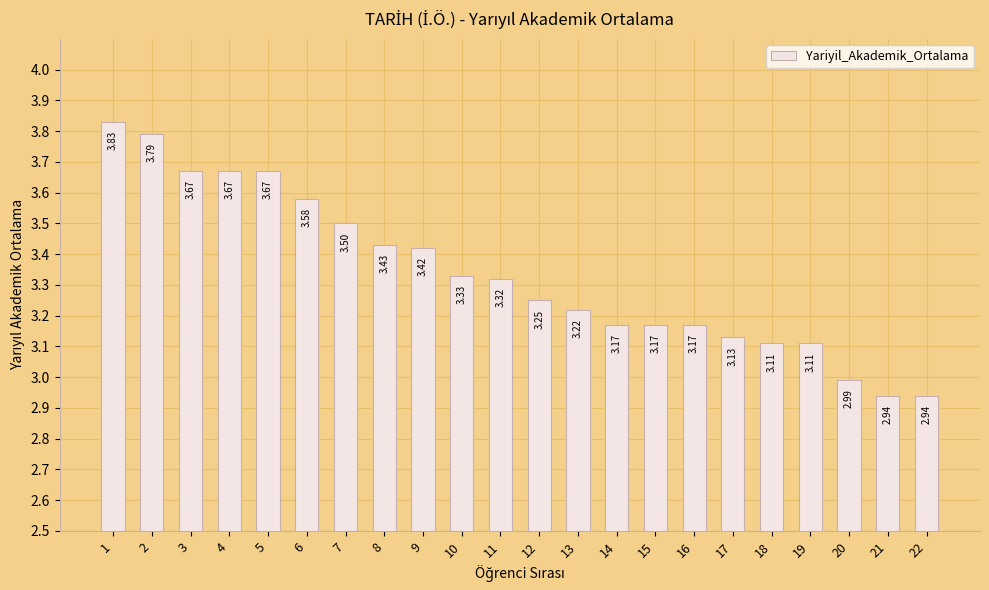

Which has a higher value, 20 or 17?

17